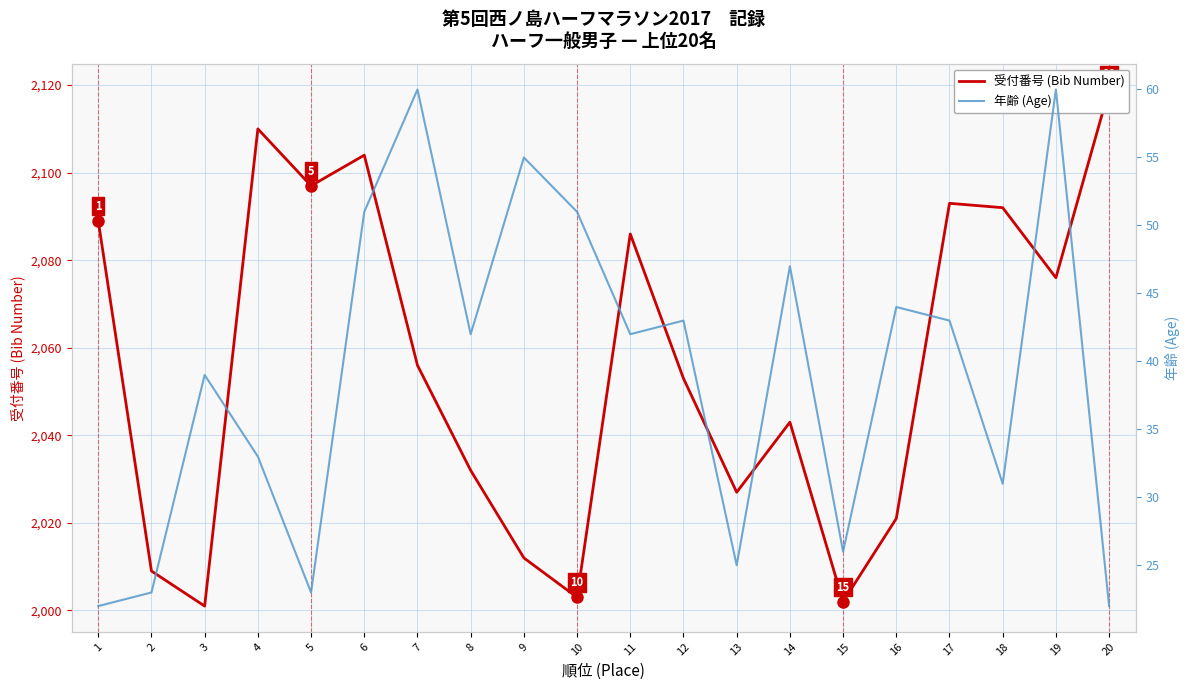

Count the number of categories in the chart.

20